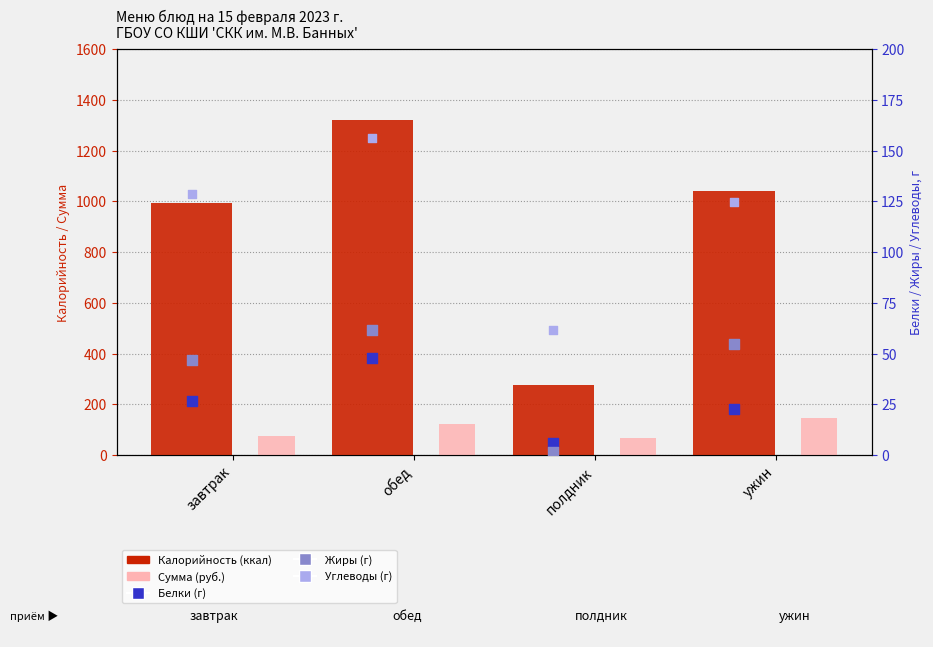

At how many categories does at least one series exceed 439?

3